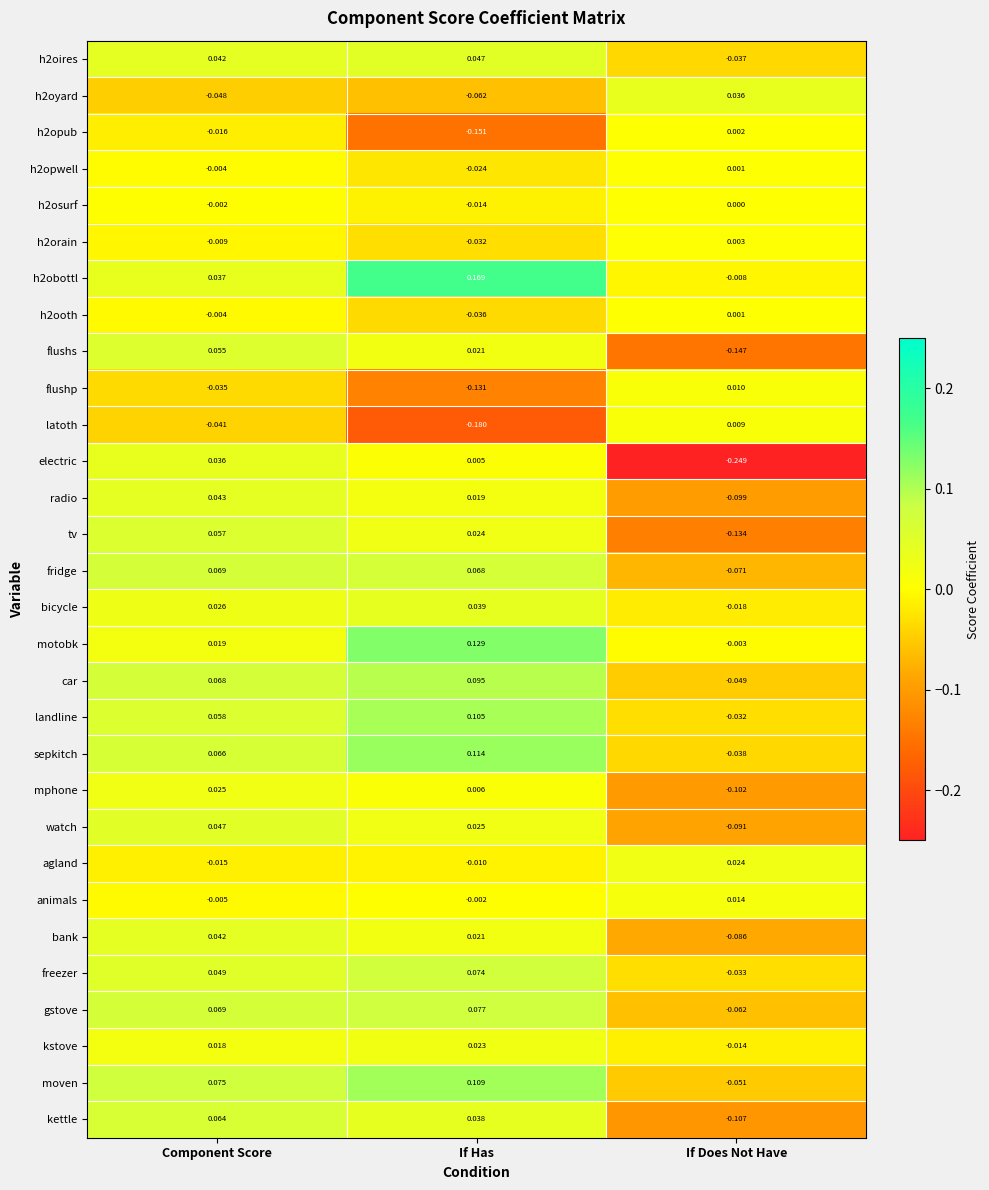

Which series has the largest total across all categories?

h2obottl